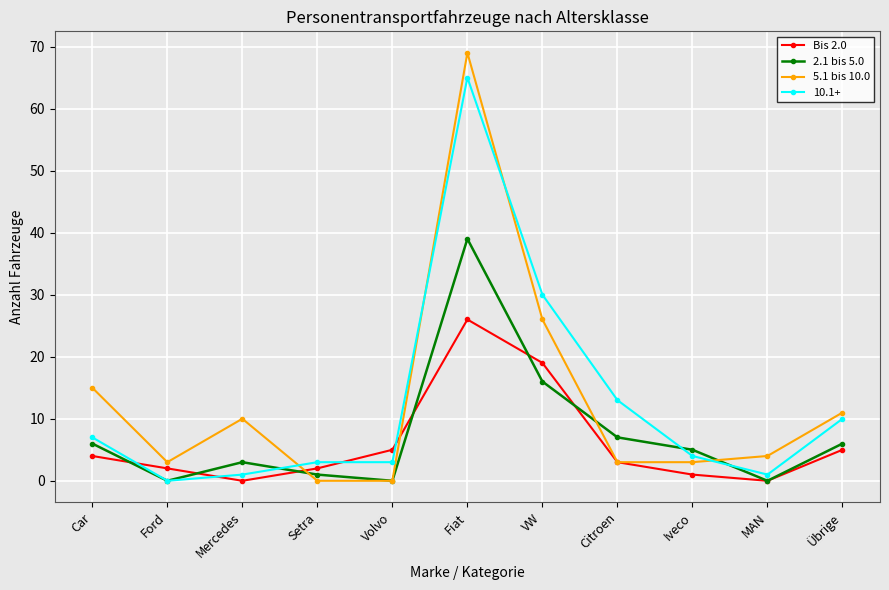

What is the maximum value shown in the chart?

69